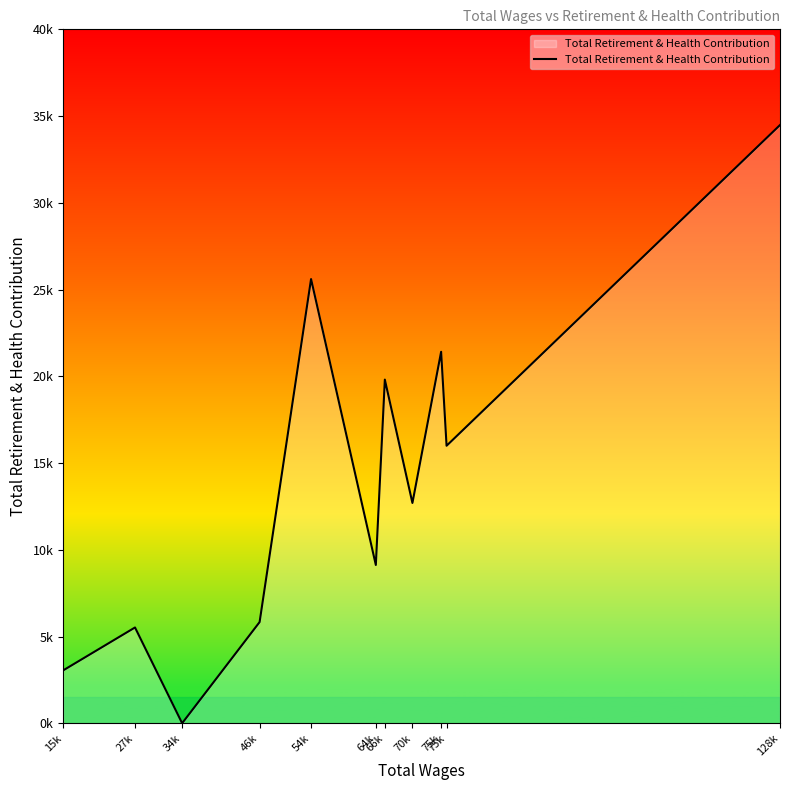

Where is the first local maximum?

27k